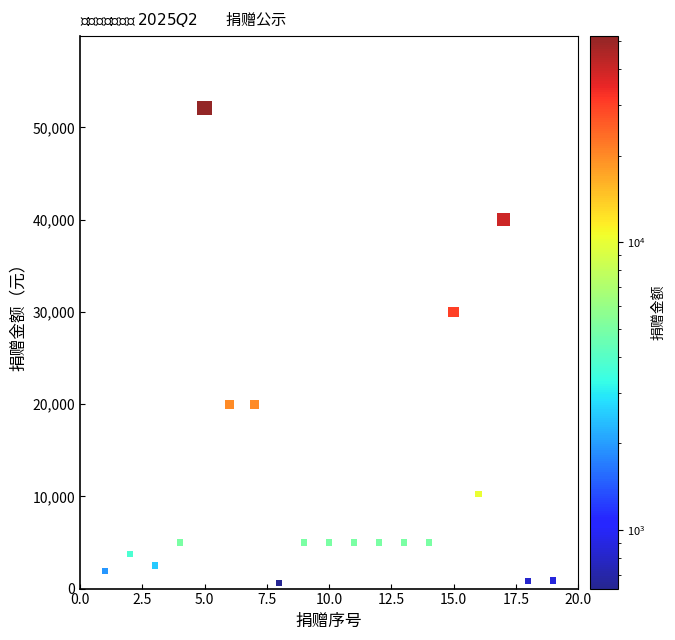

What Y value in the scatter plot is closest to 26356?

30000.0